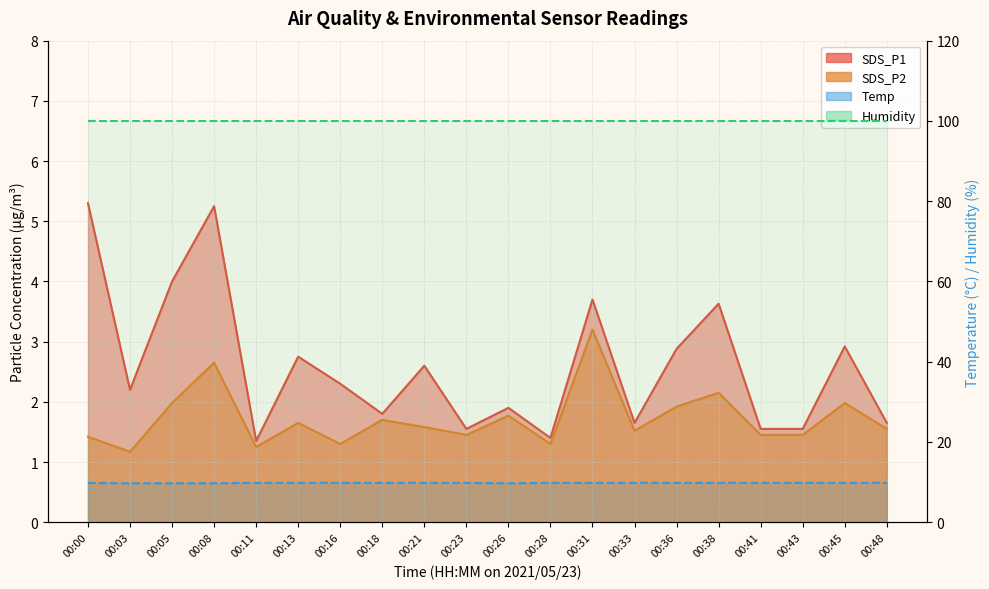

What is the average value of the Temp series?

9.8